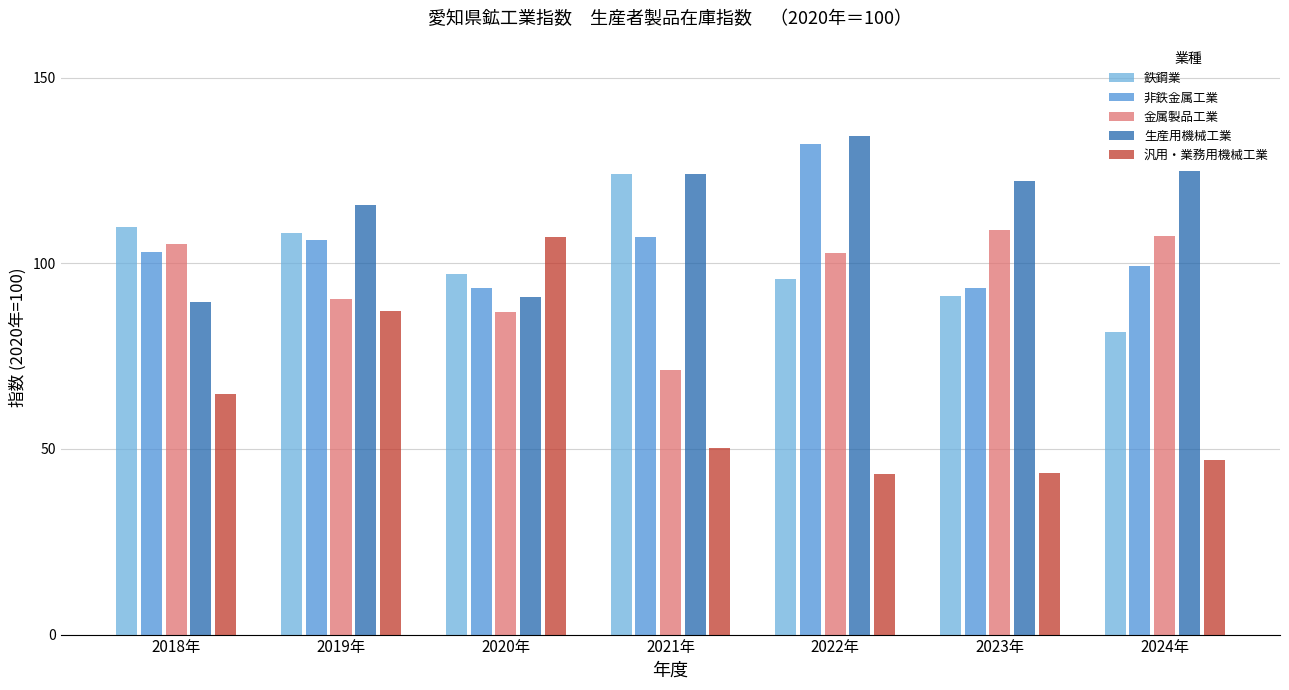

How many values in the 非鉄金属工業 series are below 103?

3